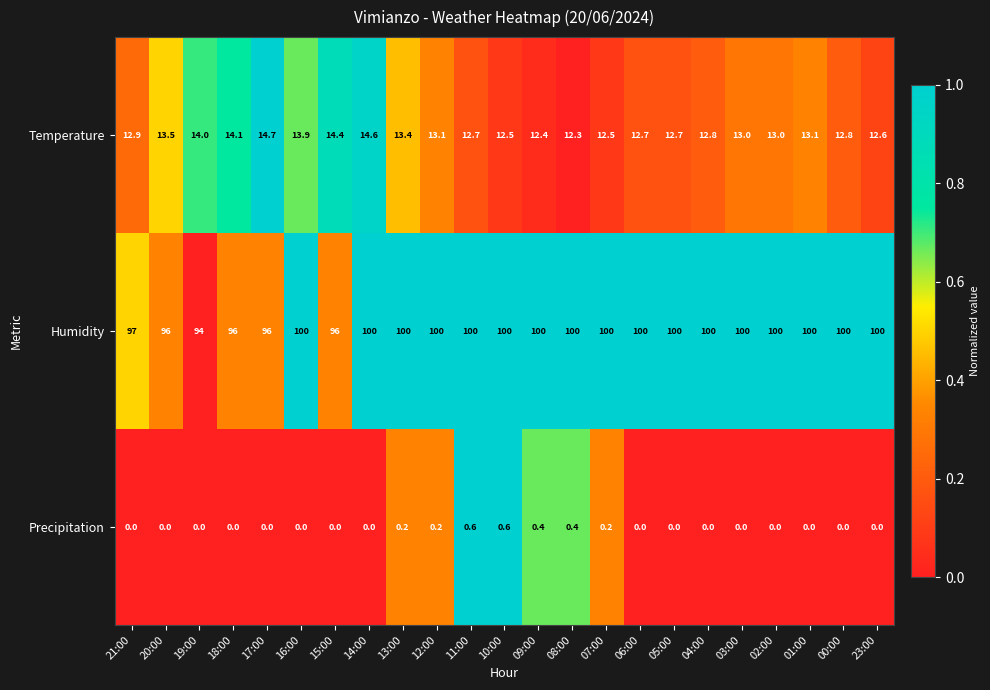

What is the sum of all Precipitation values?

2.6